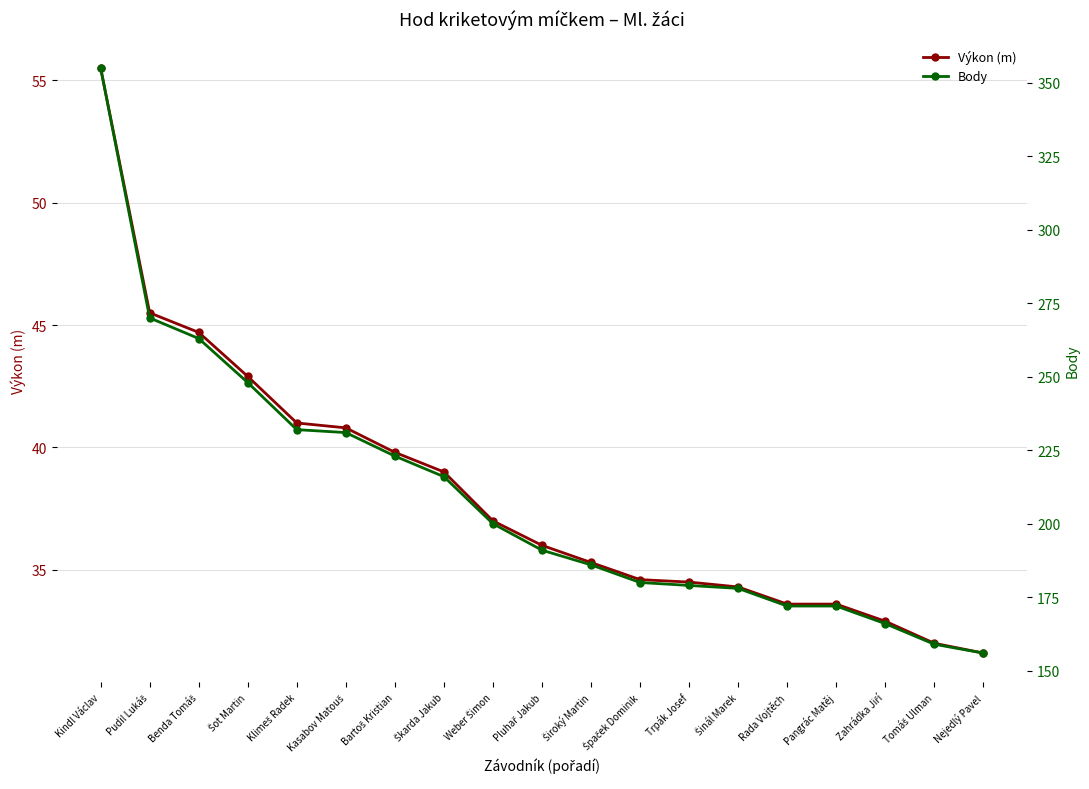

What position from the right is Špaček Dominik?

8